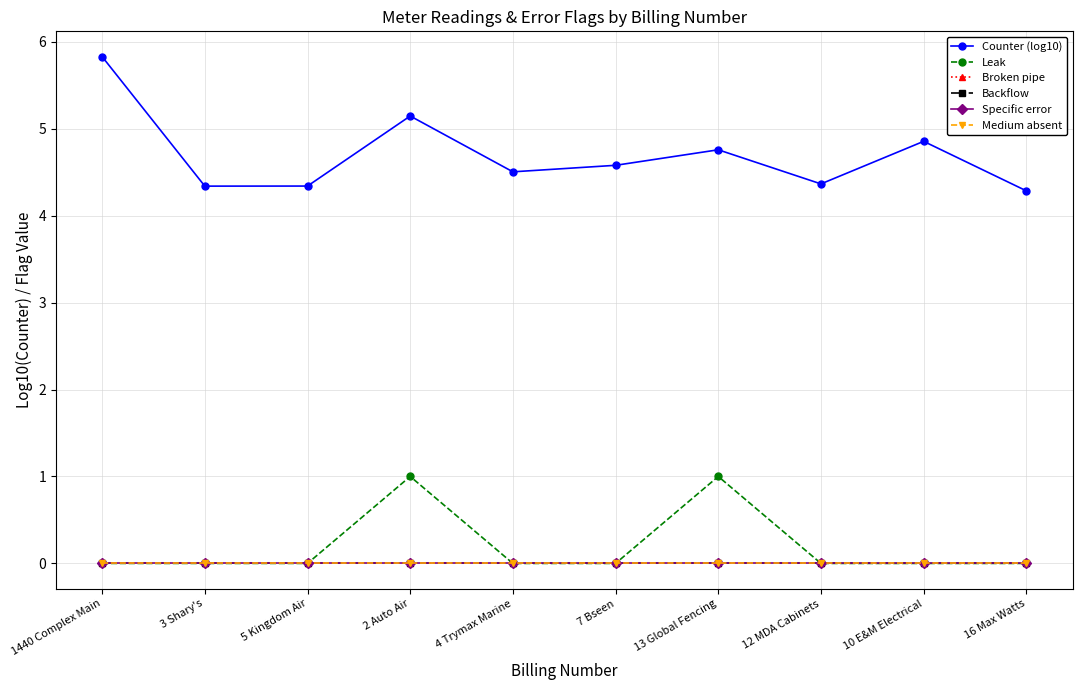

Is it true that Counter (log10) equals 5.8 at 16 Max Watts?

False